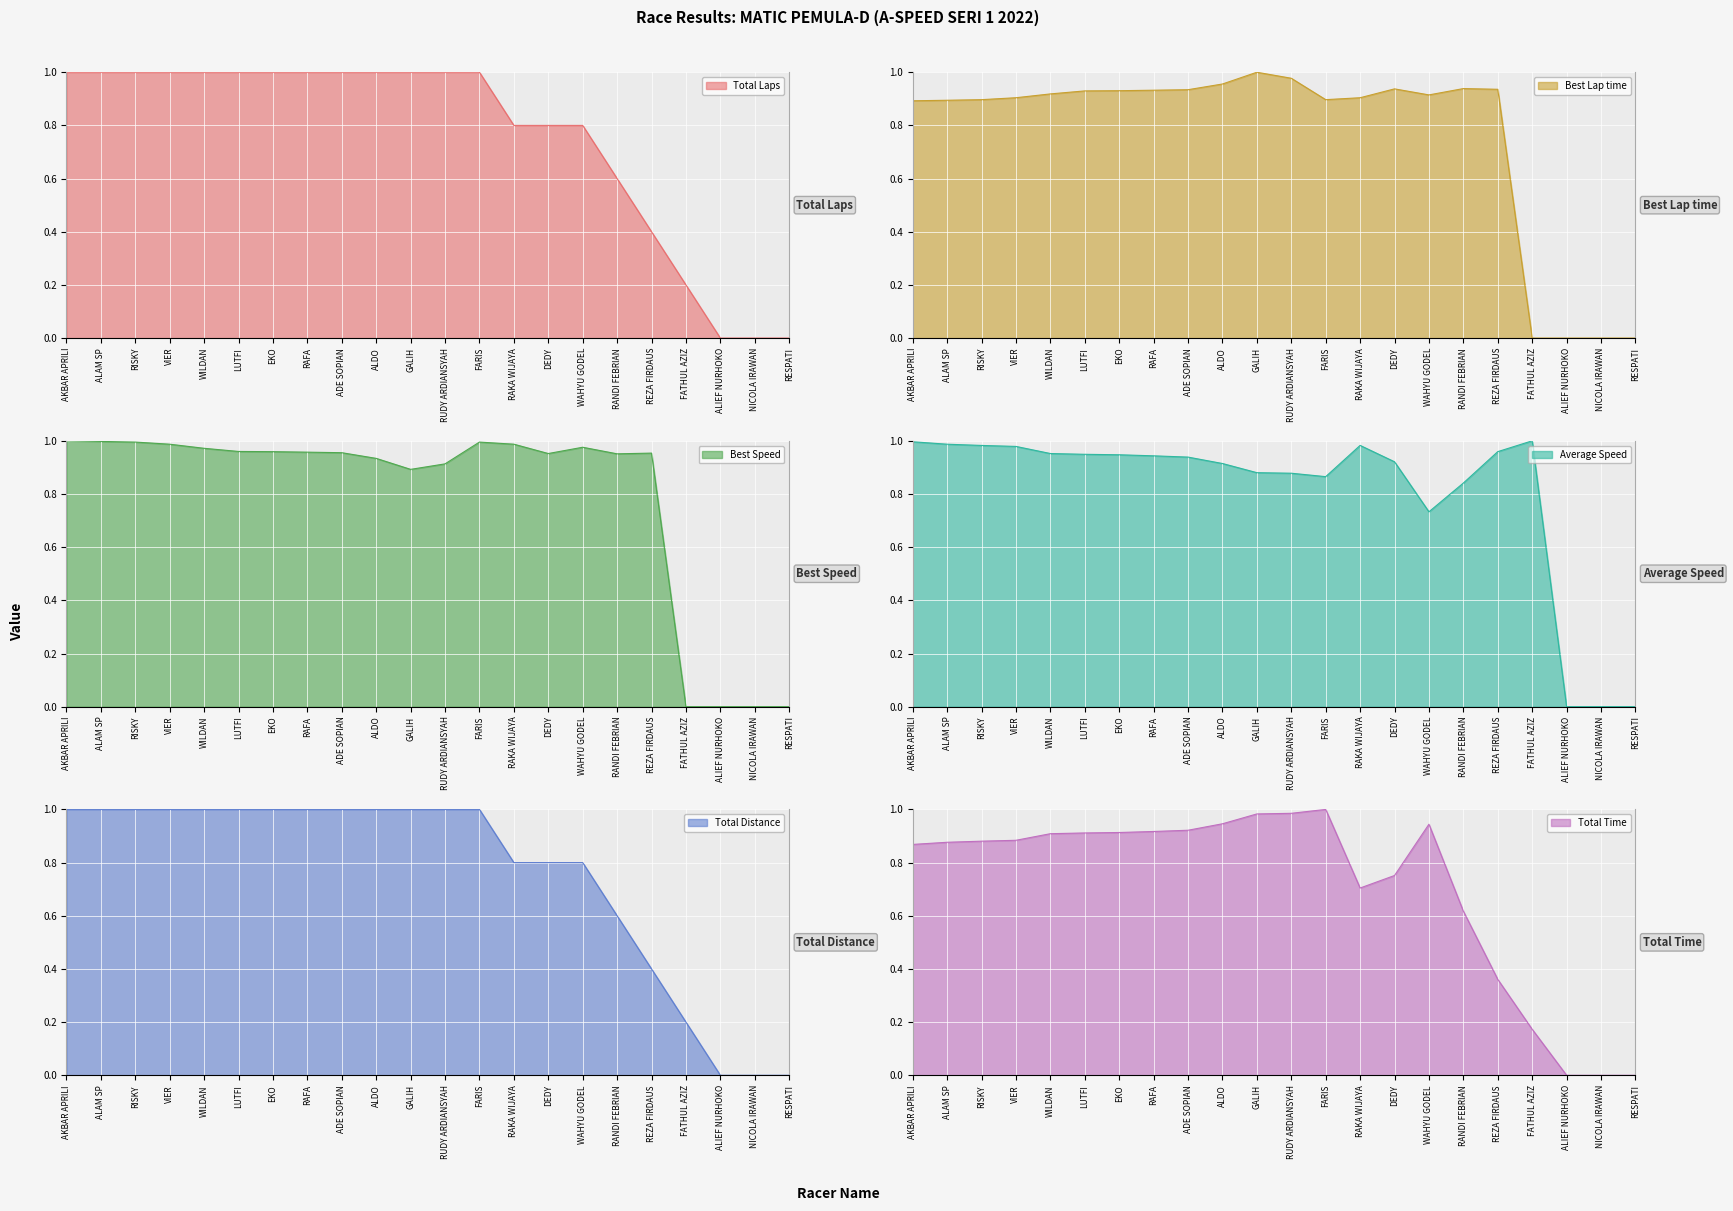

At how many categories does at least one series exceed 0?

19